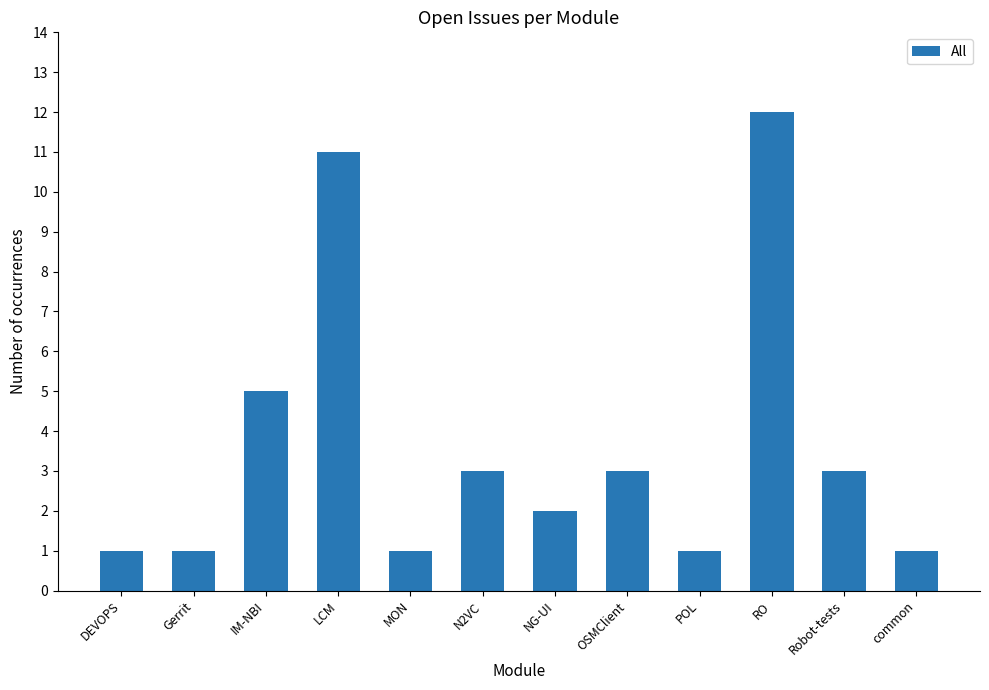

Reading left to right, extract all data points from this chart.

1	1	5	11	1	3	2	3	1	12	3	1